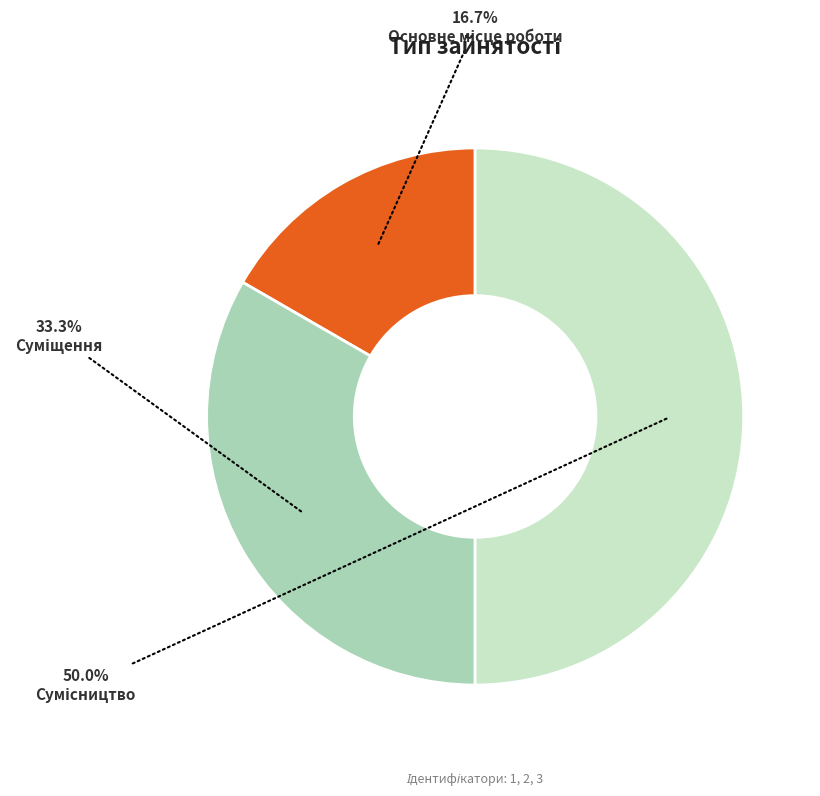

Which category has the biggest portion of the pie?

Сумісництво